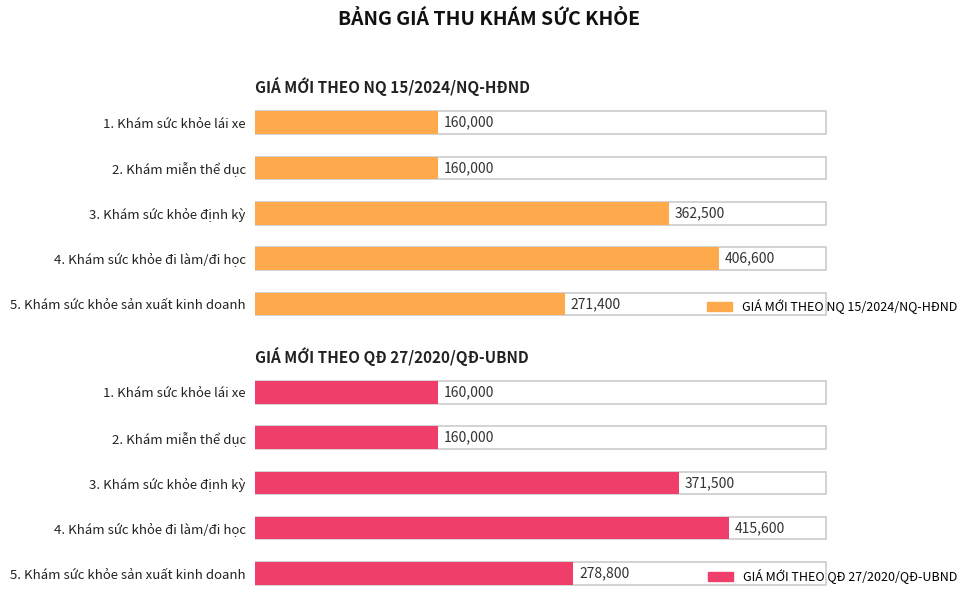

What position from the left is 1. Khám sức khỏe lái xe?

1